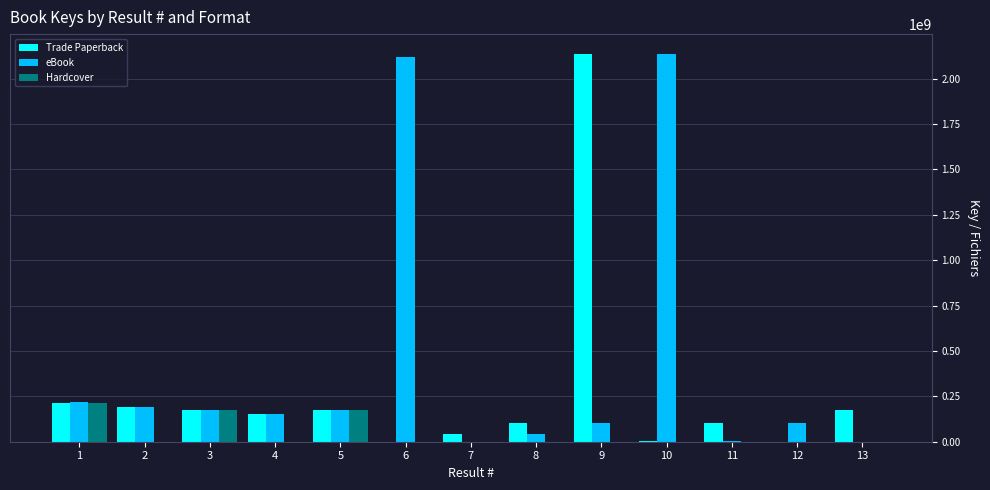

Read the Trade Paperback value at 2, to the nearest 50.

189276300